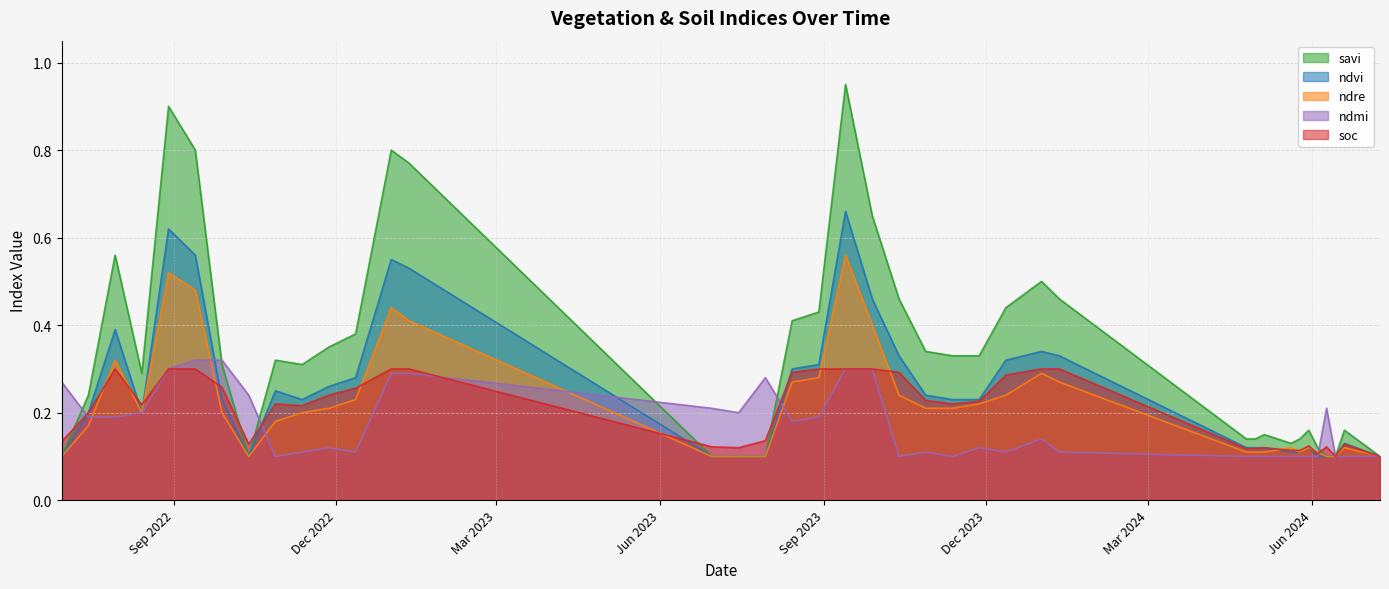

Reading left to right, extract all data points from this chart.

savi: 0.1	0.2	0.6	0.3	0.9	0.8	0.3	0.1	0.3	0.3	0.3	0.4	0.8	0.8	0.1	0.1	0.1	0.4	0.4	0.9	0.7	0.5	0.3	0.3	0.3	0.4	0.5	0.5	0.1	0.1	0.1	0.1	0.1	0.2	0.1	0.1	0.1	0.2	0.1
ndvi: 0.1	0.2	0.4	0.2	0.6	0.6	0.2	0.1	0.2	0.2	0.3	0.3	0.6	0.5	0.1	0.1	0.1	0.3	0.3	0.7	0.5	0.3	0.2	0.2	0.2	0.3	0.3	0.3	0.1	0.1	0.1	0.1	0.1	0.1	0.1	0.1	0.1	0.1	0.1
ndre: 0.1	0.2	0.3	0.2	0.5	0.5	0.2	0.1	0.2	0.2	0.2	0.2	0.4	0.4	0.1	0.1	0.1	0.3	0.3	0.6	0.4	0.2	0.2	0.2	0.2	0.2	0.3	0.3	0.1	0.1	0.1	0.1	0.1	0.1	0.1	0.1	0.1	0.1	0.1
ndmi: 0.3	0.2	0.2	0.2	0.3	0.3	0.3	0.2	0.1	0.1	0.1	0.1	0.3	0.3	0.2	0.2	0.3	0.2	0.2	0.3	0.3	0.1	0.1	0.1	0.1	0.1	0.1	0.1	0.1	0.1	0.1	0.1	0.1	0.1	0.1	0.2	0.1	0.1	0.1
soc: 0.1	0.2	0.3	0.2	0.3	0.3	0.3	0.1	0.2	0.2	0.2	0.3	0.3	0.3	0.1	0.1	0.1	0.3	0.3	0.3	0.3	0.3	0.2	0.2	0.2	0.3	0.3	0.3	0.1	0.1	0.1	0.1	0.1	0.1	0.1	0.1	0.1	0.1	0.1